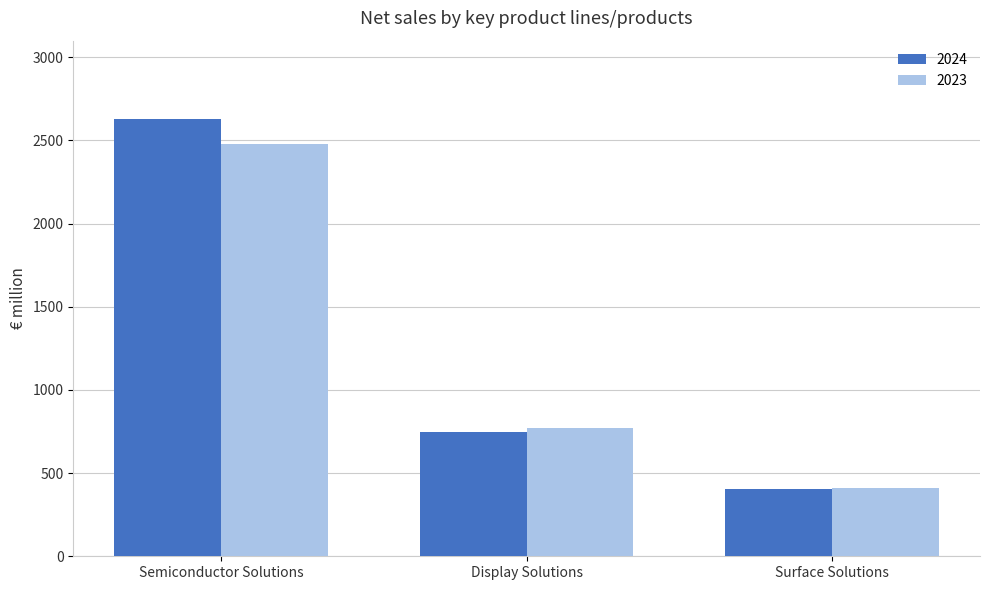

Does the chart contain stacked bars?

No